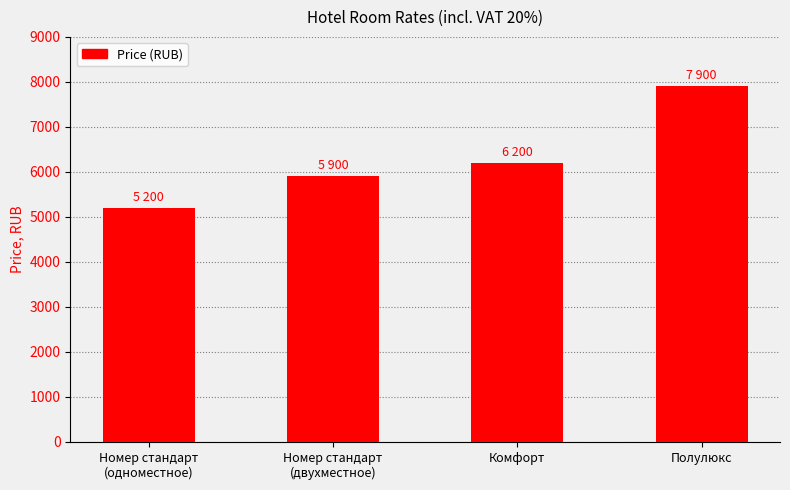

What is the greatest value displayed?

7900